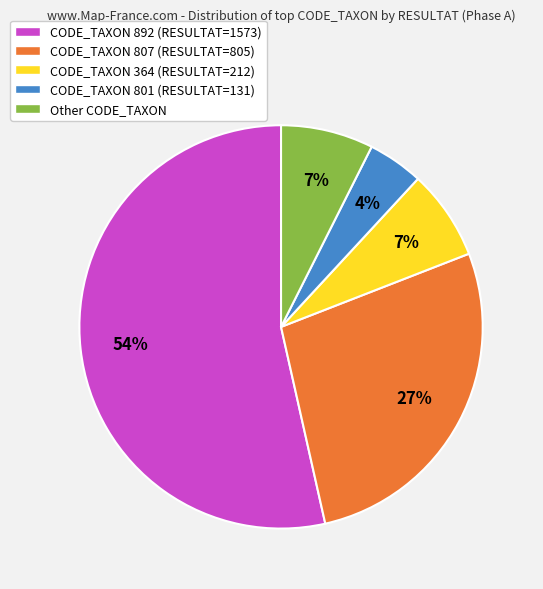

Do CODE_TAXON 807 (RESULTAT=805) and CODE_TAXON 364 (RESULTAT=212) together represent more than half of the pie?

No